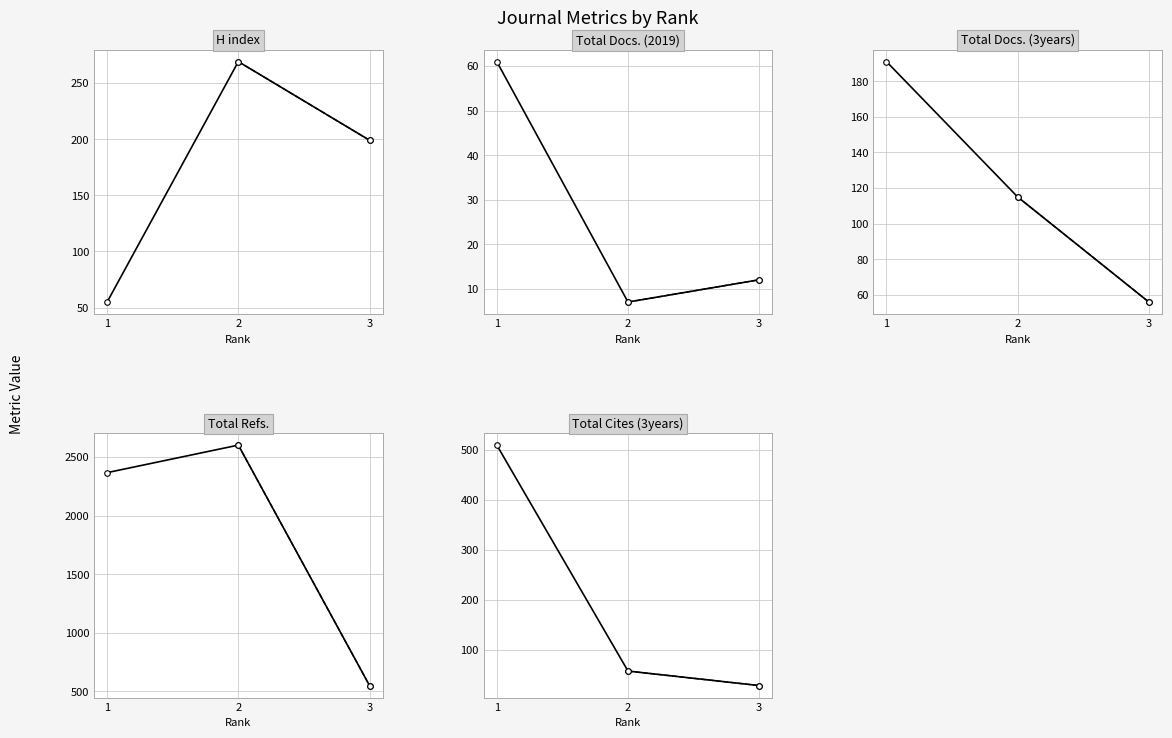

Rank the series by their maximum value, from highest to lowest.

Total Refs., Total Cites (3years), H index, Total Docs. (3years), Total Docs. (2019)